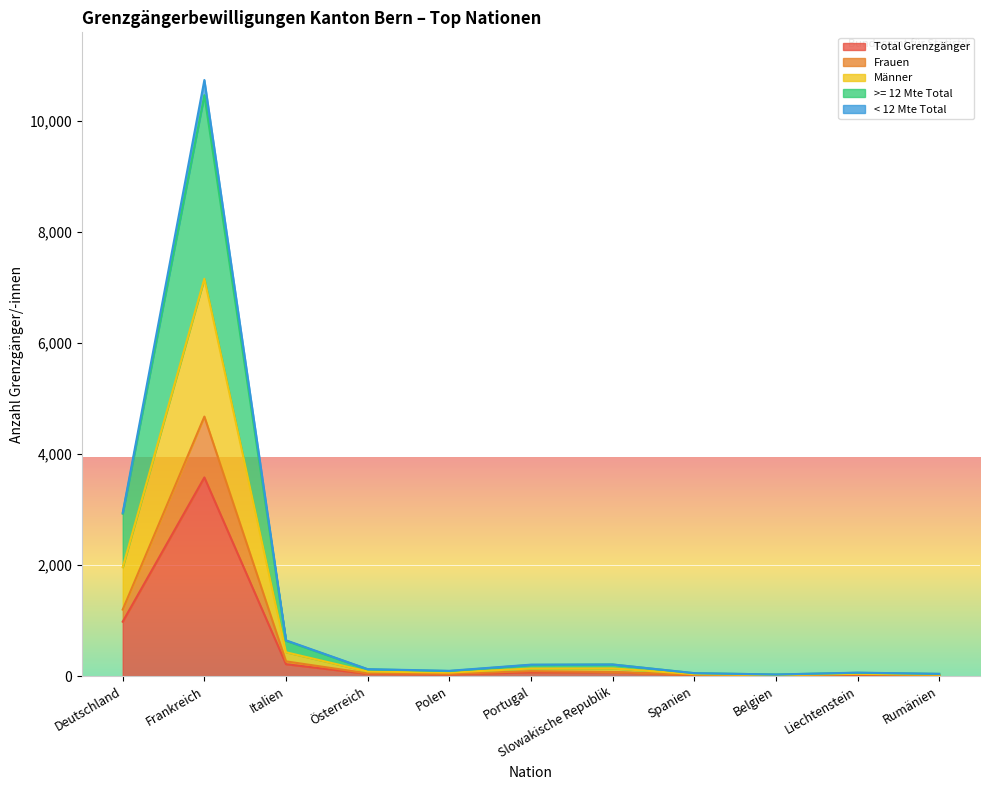

How many data points in Frauen are above 50?

5